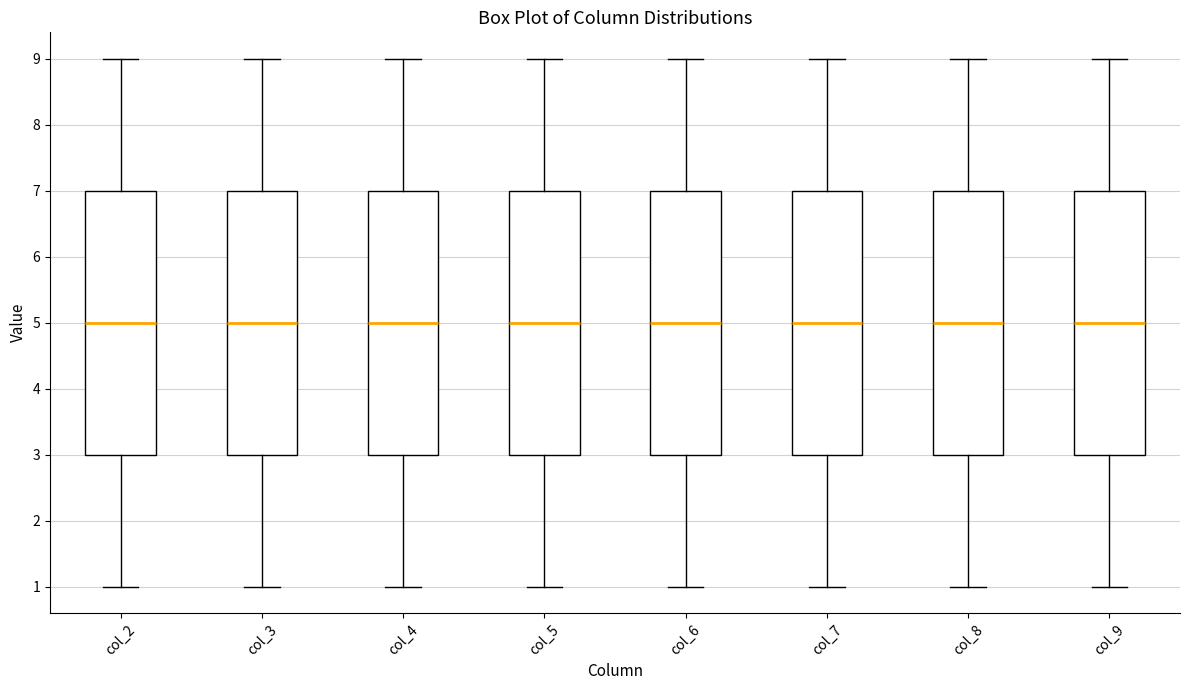

Reading left to right, read every box against the y-axis: the position of its median line, the range the box covers, and the ends of its whiskers. The values are not printed on the chart, so give them approximately, as read against the axis.

col_2: median 5, box 3 to 7, whiskers 1 to 9
col_3: median 5, box 3 to 7, whiskers 1 to 9
col_4: median 5, box 3 to 7, whiskers 1 to 9
col_5: median 5, box 3 to 7, whiskers 1 to 9
col_6: median 5, box 3 to 7, whiskers 1 to 9
col_7: median 5, box 3 to 7, whiskers 1 to 9
col_8: median 5, box 3 to 7, whiskers 1 to 9
col_9: median 5, box 3 to 7, whiskers 1 to 9